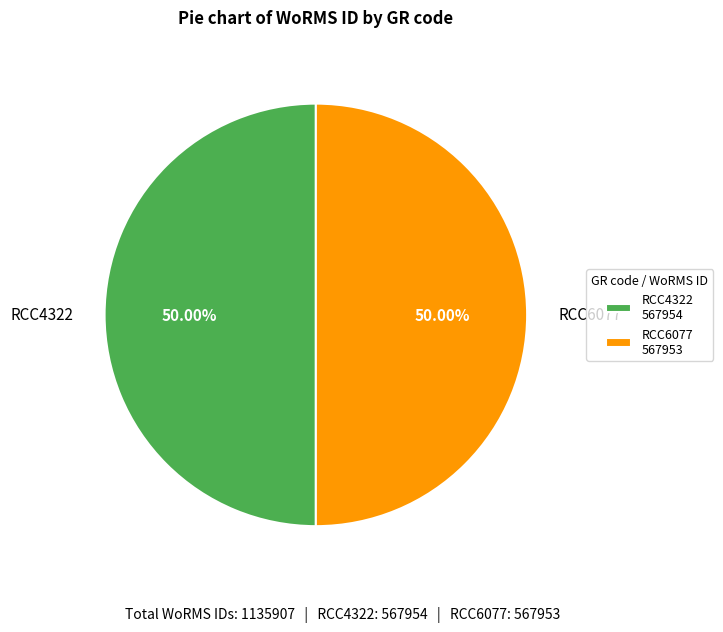

Is the sum of RCC4322 and RCC6077 greater than half?

Yes